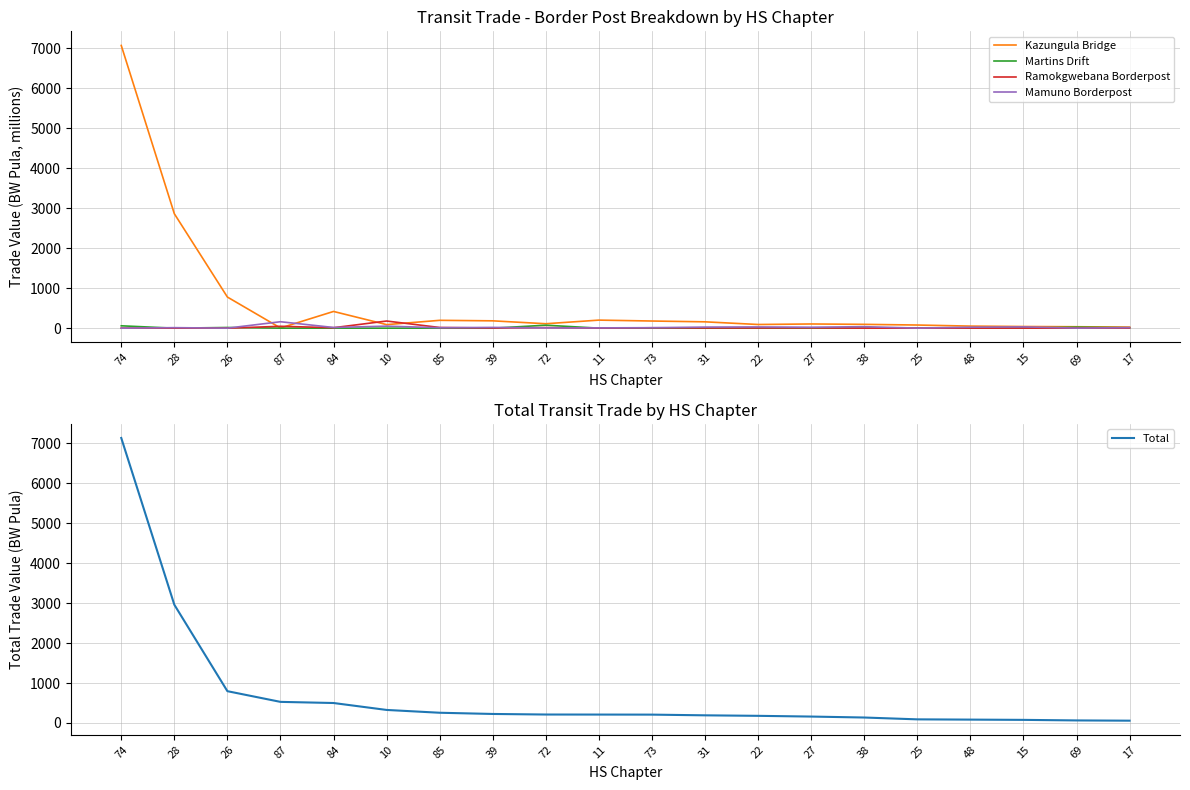

Reading left to right, what are all the values shown in this chart?

Kazungula Bridge: 74=7064.1	28=2859.6	26=777.7	87=4.4	84=417.8	10=88.8	85=196.1	39=183.4	72=111.0	11=201.4	73=178.7	31=158.6	22=91.9	27=105.0	38=95.5	25=78.5	48=51.7	15=41.4	69=35.7	17=27.1
Martins Drift: 74=59.2	28=0.0	26=17.0	87=0.0	84=0.1	10=0.3	85=0.0	39=0.0	72=74.3	11=0.6	73=1.7	31=0.3	22=1.2	27=4.5	38=1.0	25=0.9	48=0.8	15=0.2	69=25.7	17=10.8
Ramokgwebana Borderpost: 74=0.6	28=0.9	26=0.0	87=47.1	84=11.5	10=178.6	85=17.2	39=3.5	72=14.0	11=0.5	73=9.8	31=5.2	22=5.4	27=7.9	38=0.0	25=0.3	48=1.4	15=1.8	69=0.1	17=3.3
Mamuno Borderpost: 74=0.0	28=12.8	26=0.4	87=161.1	84=17.4	10=50.5	85=11.2	39=18.7	72=7.0	11=7.0	73=11.9	31=26.8	22=30.8	27=23.5	38=37.3	25=2.0	48=23.6	15=32.1	69=1.8	17=14.3
Total: 74=7133.0	28=2959.3	26=795.3	87=527.6	84=499.3	10=325.8	85=255.5	39=225.1	72=211.1	11=209.9	73=208.4	31=190.9	22=178.3	27=160.0	38=136.1	25=90.1	48=83.7	15=77.1	69=63.3	17=57.0